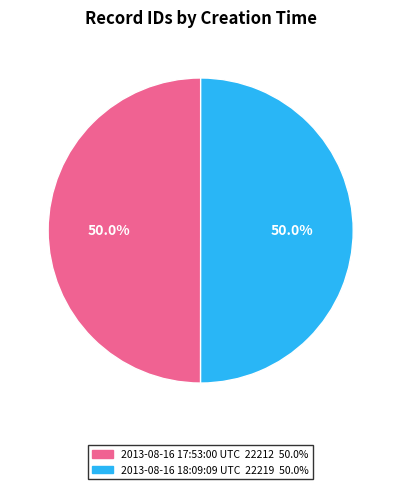

How much of the chart is everything except 2013-08-16 18:09:09 UTC?

50.0%